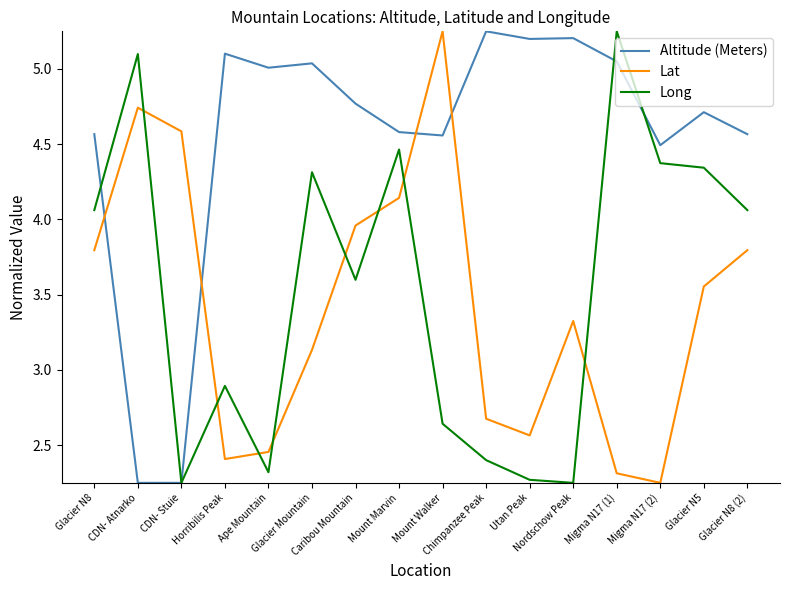

Is it true that Lat equals 4.7 at CDN- Atnarko?

True